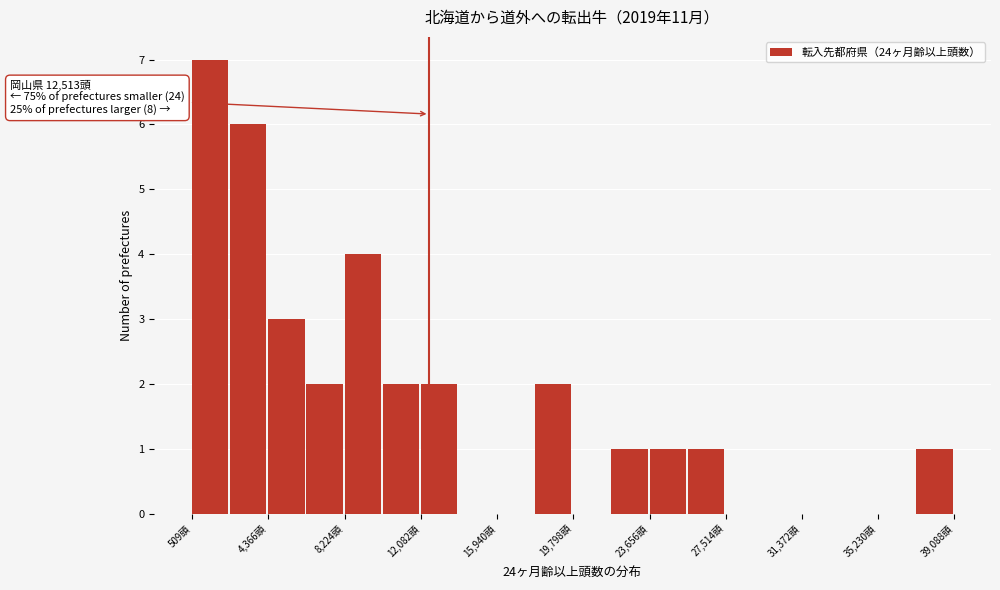

Read against the x-axis, roughly where is the centre of the tallest bar?

1500